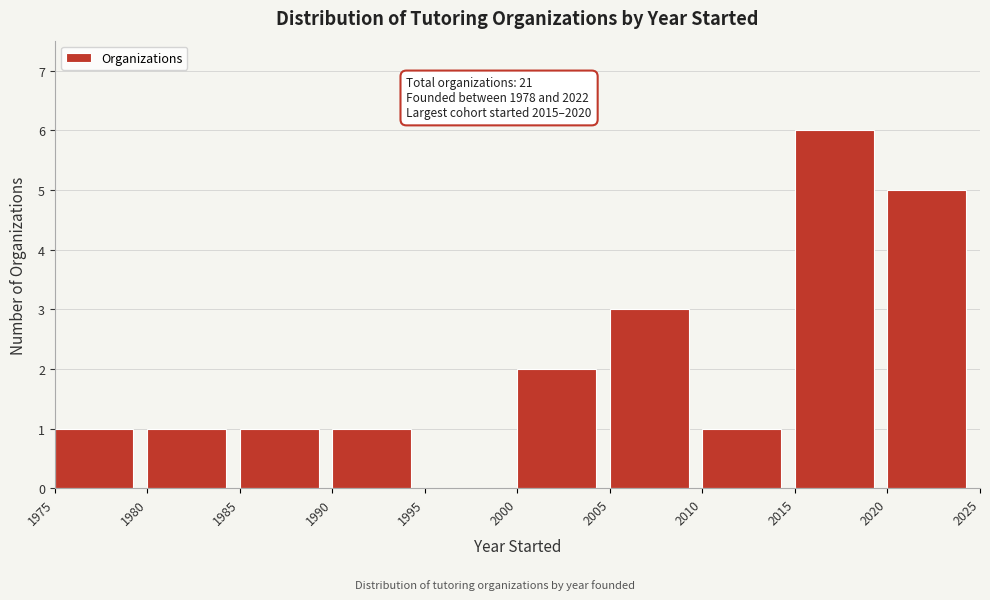

Which range on the x-axis has the tallest bar?

2015 to 2020